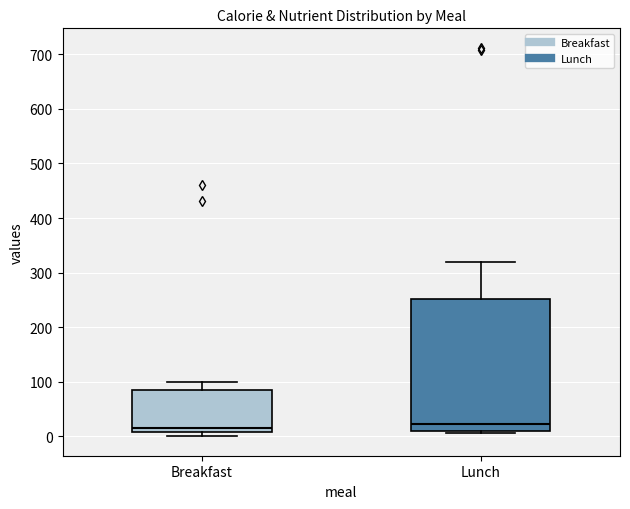

Reading left to right, transcribe this box plot: for each box, give where its median line is, the range the box spans, and where its two whiskers end, as read against the y-axis. The values are not printed on the chart, so give them approximately, as read against the axis.

Breakfast: median 20, box 10 to 80, whiskers 0 to 100
Lunch: median 20, box 10 to 250, whiskers 10 (just below the box's lower edge) to 320